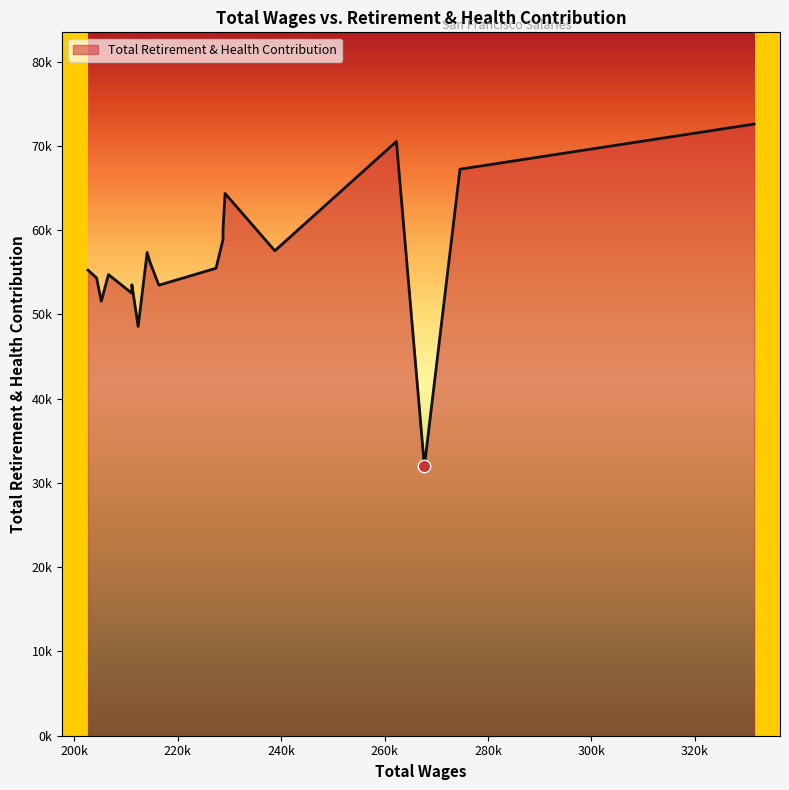

Approximately how many times larger is the value at 2 compared to 13?

0.7